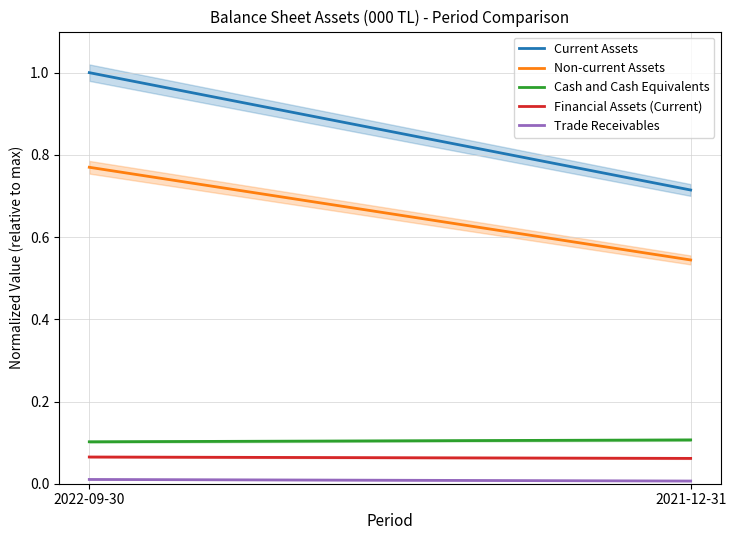

What is the sum of the Current Assets values at 2022-09-30 and 2021-12-31?

1.7